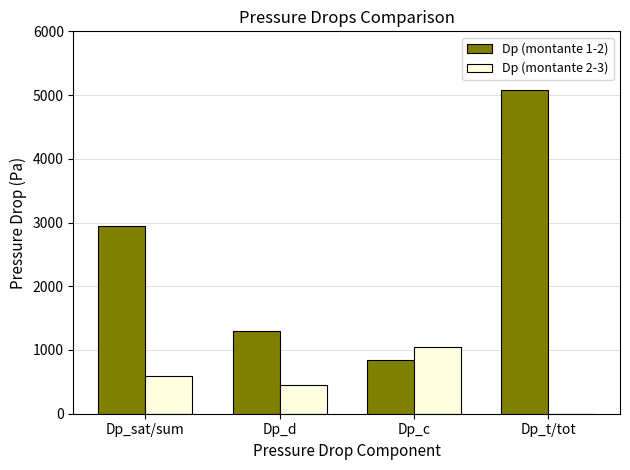

Reading left to right, what are all the values shown in this chart?

Dp (montante 1-2): Dp_sat/sum=2938.8	Dp_d=1305.2	Dp_c=835.2	Dp_t/tot=5079.1
Dp (montante 2-3): Dp_sat/sum=590.2	Dp_d=457.6	Dp_c=1047.8	Dp_t/tot=0.0